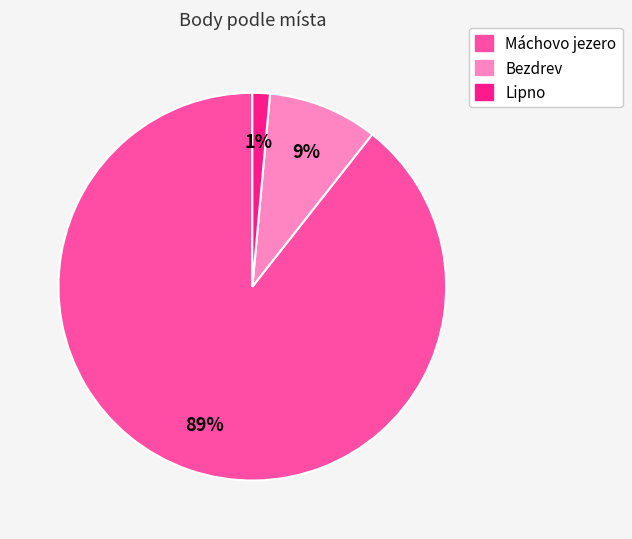

Does any single category account for the majority?

Yes